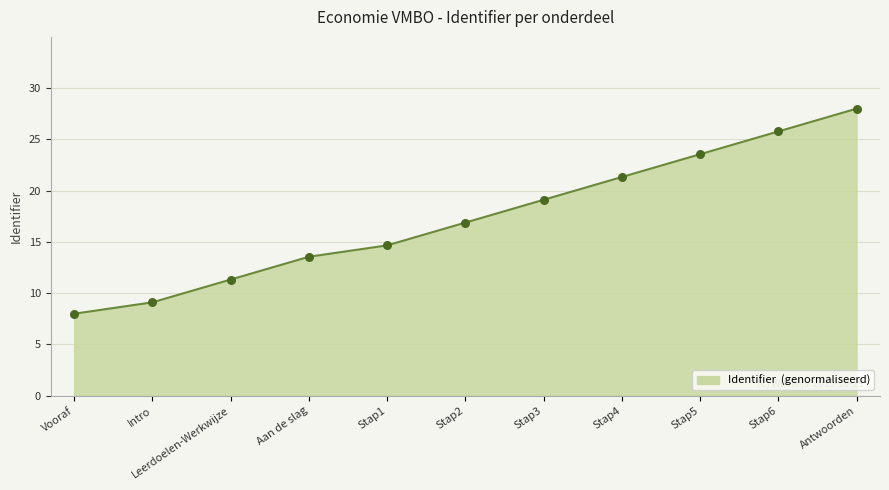

What is the change in value from Intro to Leerdoelen-Werkwijze?

+2.2